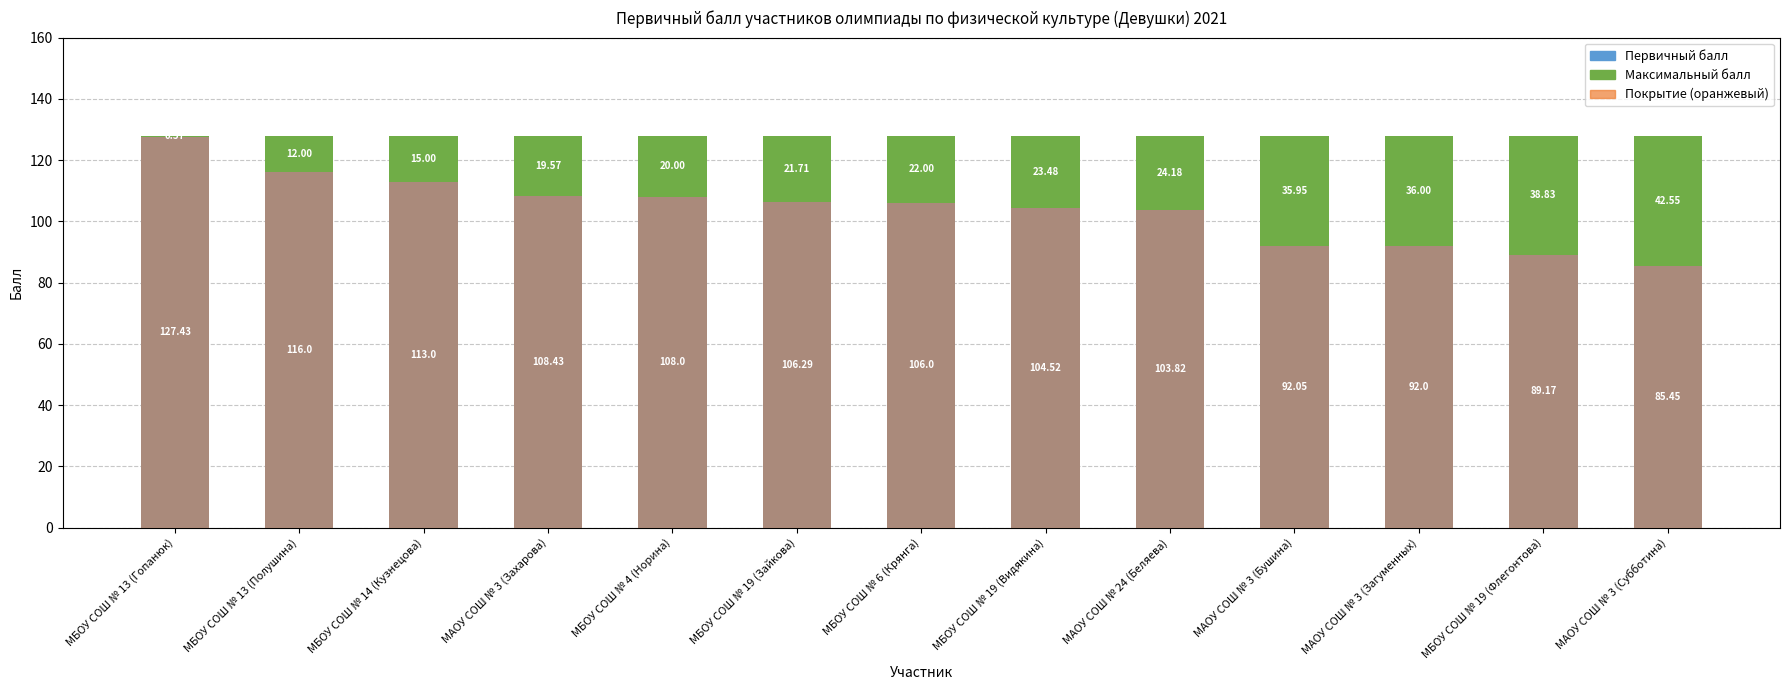

Reading left to right, list all the values displayed in this chart.

Первичный балл: 127.4	116.0	113.0	108.4	108.0	106.3	106.0	104.5	103.8	92.0	92.0	89.2	85.5
Максимальный балл: 0.6	12.0	15.0	19.6	20.0	21.7	22.0	23.5	24.2	35.9	36.0	38.8	42.6